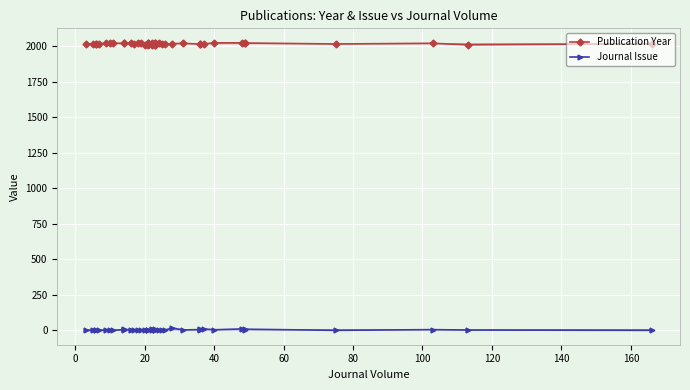

Is the value of Journal Issue at 31 greater than the value of Publication Year at 12?

No